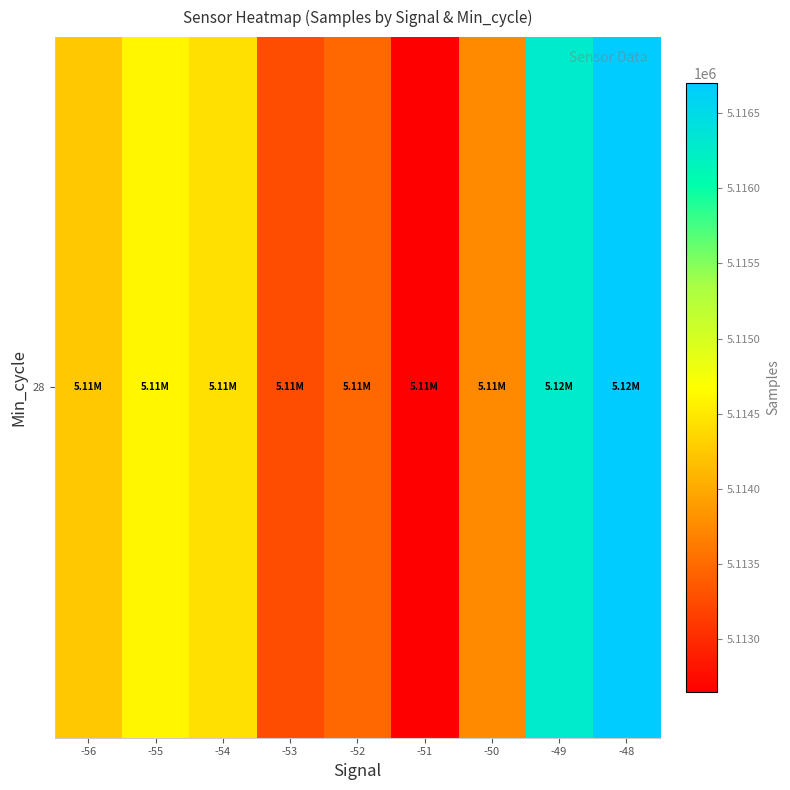

True or false: the data shows 2959892.5 at -51.

False